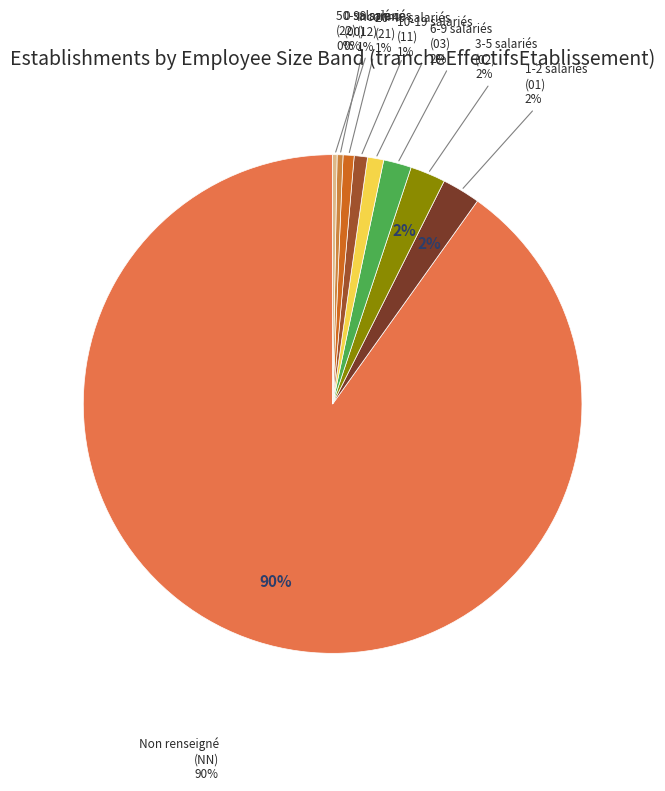

To the nearest percent, what is the difference between the largest and smallest slice percentages?

90%